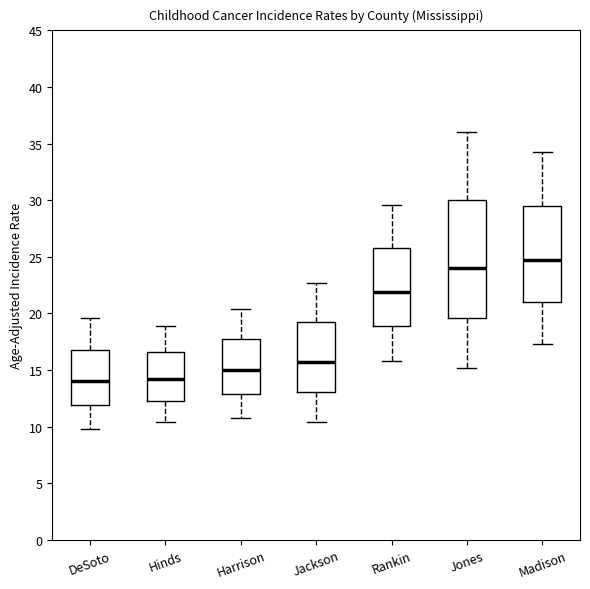

Comparing the boxes themselves (not the whiskers), which one is the tallest?

Jones